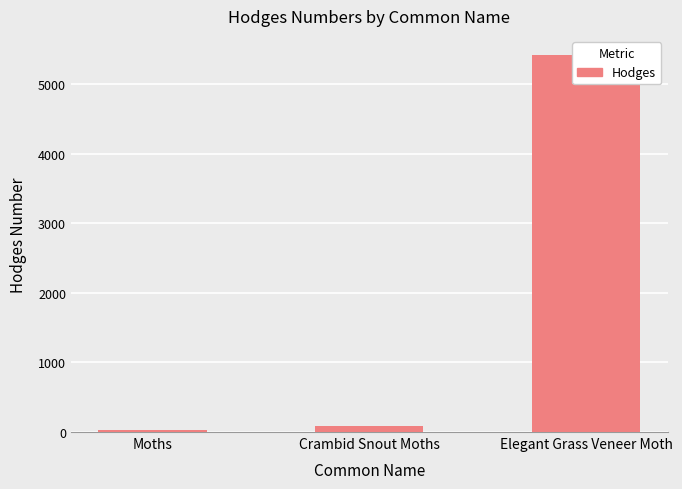

The value at Elegant Grass Veneer Moth is 5420.0. True or false?

True